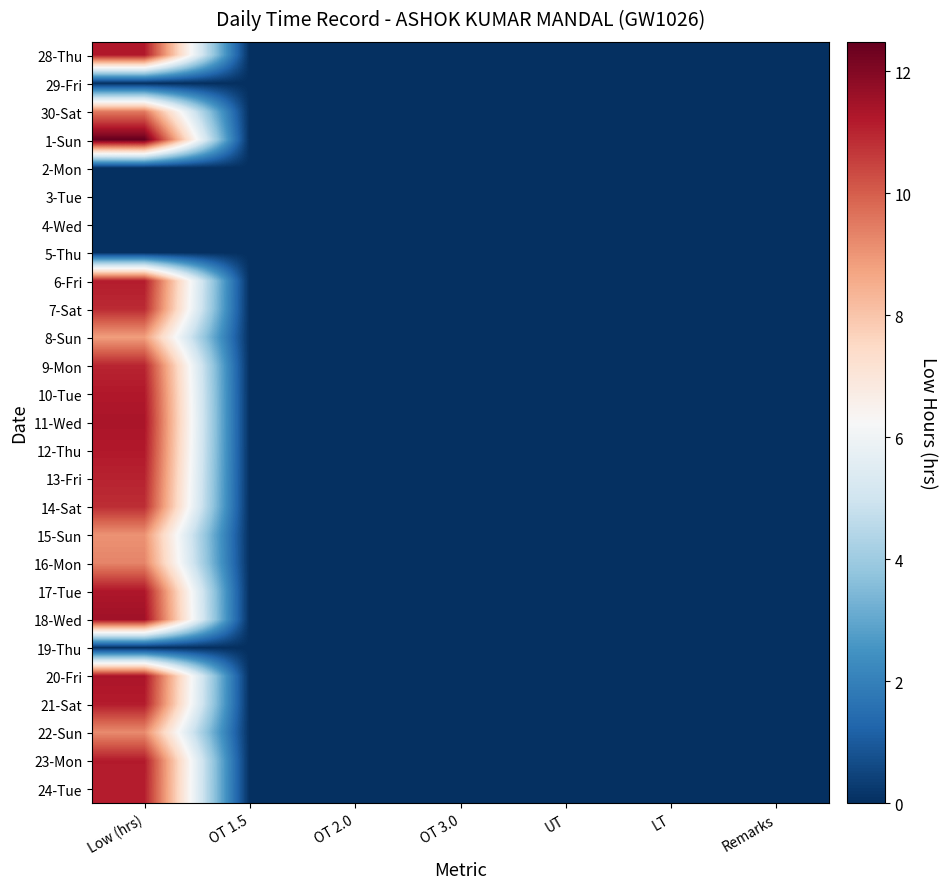

Reading left to right, extract all data points from this chart.

28-Thu: Low (hrs)=11.2	OT 1.5=0.0	OT 2.0=0.0	OT 3.0=0.0	UT=0.0	LT=0.0	Remarks=0.0
29-Fri: Low (hrs)=0.0	OT 1.5=0.0	OT 2.0=0.0	OT 3.0=0.0	UT=0.0	LT=0.0	Remarks=0.0
30-Sat: Low (hrs)=9.5	OT 1.5=0.0	OT 2.0=0.0	OT 3.0=0.0	UT=0.0	LT=0.0	Remarks=0.0
1-Sun: Low (hrs)=12.5	OT 1.5=0.0	OT 2.0=0.0	OT 3.0=0.0	UT=0.0	LT=0.0	Remarks=0.0
2-Mon: Low (hrs)=0.0	OT 1.5=0.0	OT 2.0=0.0	OT 3.0=0.0	UT=0.0	LT=0.0	Remarks=0.0
3-Tue: Low (hrs)=0.0	OT 1.5=0.0	OT 2.0=0.0	OT 3.0=0.0	UT=0.0	LT=0.0	Remarks=0.0
4-Wed: Low (hrs)=0.0	OT 1.5=0.0	OT 2.0=0.0	OT 3.0=0.0	UT=0.0	LT=0.0	Remarks=0.0
5-Thu: Low (hrs)=0.0	OT 1.5=0.0	OT 2.0=0.0	OT 3.0=0.0	UT=0.0	LT=0.0	Remarks=0.0
6-Fri: Low (hrs)=11.1	OT 1.5=0.0	OT 2.0=0.0	OT 3.0=0.0	UT=0.0	LT=0.0	Remarks=0.0
7-Sat: Low (hrs)=10.9	OT 1.5=0.0	OT 2.0=0.0	OT 3.0=0.0	UT=0.0	LT=0.0	Remarks=0.0
8-Sun: Low (hrs)=8.8	OT 1.5=0.0	OT 2.0=0.0	OT 3.0=0.0	UT=0.0	LT=0.0	Remarks=0.0
9-Mon: Low (hrs)=11.0	OT 1.5=0.0	OT 2.0=0.0	OT 3.0=0.0	UT=0.0	LT=0.0	Remarks=0.0
10-Tue: Low (hrs)=11.2	OT 1.5=0.0	OT 2.0=0.0	OT 3.0=0.0	UT=0.0	LT=0.0	Remarks=0.0
11-Wed: Low (hrs)=11.3	OT 1.5=0.0	OT 2.0=0.0	OT 3.0=0.0	UT=0.0	LT=0.0	Remarks=0.0
12-Thu: Low (hrs)=11.2	OT 1.5=0.0	OT 2.0=0.0	OT 3.0=0.0	UT=0.0	LT=0.0	Remarks=0.0
13-Fri: Low (hrs)=11.0	OT 1.5=0.0	OT 2.0=0.0	OT 3.0=0.0	UT=0.0	LT=0.0	Remarks=0.0
14-Sat: Low (hrs)=10.8	OT 1.5=0.0	OT 2.0=0.0	OT 3.0=0.0	UT=0.0	LT=0.0	Remarks=0.0
15-Sun: Low (hrs)=9.1	OT 1.5=0.0	OT 2.0=0.0	OT 3.0=0.0	UT=0.0	LT=0.0	Remarks=0.0
16-Mon: Low (hrs)=9.3	OT 1.5=0.0	OT 2.0=0.0	OT 3.0=0.0	UT=0.0	LT=0.0	Remarks=0.0
17-Tue: Low (hrs)=11.3	OT 1.5=0.0	OT 2.0=0.0	OT 3.0=0.0	UT=0.0	LT=0.0	Remarks=0.0
18-Wed: Low (hrs)=11.5	OT 1.5=0.0	OT 2.0=0.0	OT 3.0=0.0	UT=0.0	LT=0.0	Remarks=0.0
19-Thu: Low (hrs)=0.0	OT 1.5=0.0	OT 2.0=0.0	OT 3.0=0.0	UT=0.0	LT=0.0	Remarks=0.0
20-Fri: Low (hrs)=11.3	OT 1.5=0.0	OT 2.0=0.0	OT 3.0=0.0	UT=0.0	LT=0.0	Remarks=0.0
21-Sat: Low (hrs)=11.2	OT 1.5=0.0	OT 2.0=0.0	OT 3.0=0.0	UT=0.0	LT=0.0	Remarks=0.0
22-Sun: Low (hrs)=9.2	OT 1.5=0.0	OT 2.0=0.0	OT 3.0=0.0	UT=0.0	LT=0.0	Remarks=0.0
23-Mon: Low (hrs)=11.2	OT 1.5=0.0	OT 2.0=0.0	OT 3.0=0.0	UT=0.0	LT=0.0	Remarks=0.0
24-Tue: Low (hrs)=11.1	OT 1.5=0.0	OT 2.0=0.0	OT 3.0=0.0	UT=0.0	LT=0.0	Remarks=0.0